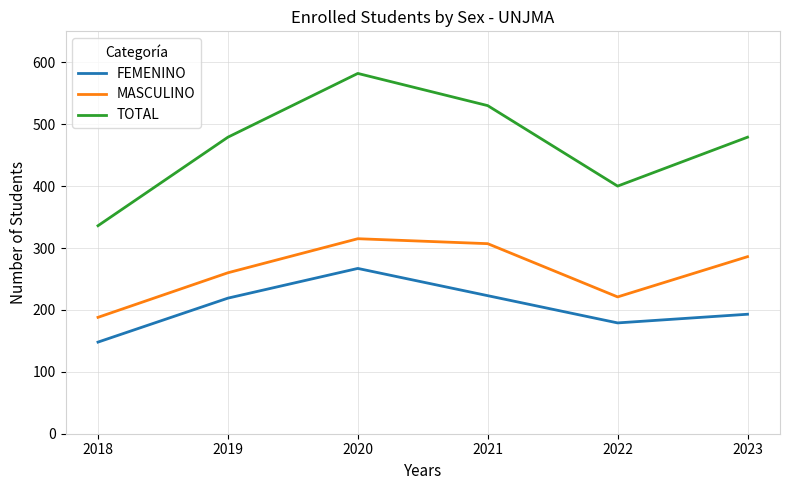

Reading right to left, extract all data points from this chart.

FEMENINO: 193	179	223	267	219	148
MASCULINO: 286	221	307	315	260	188
TOTAL: 479	400	530	582	479	336